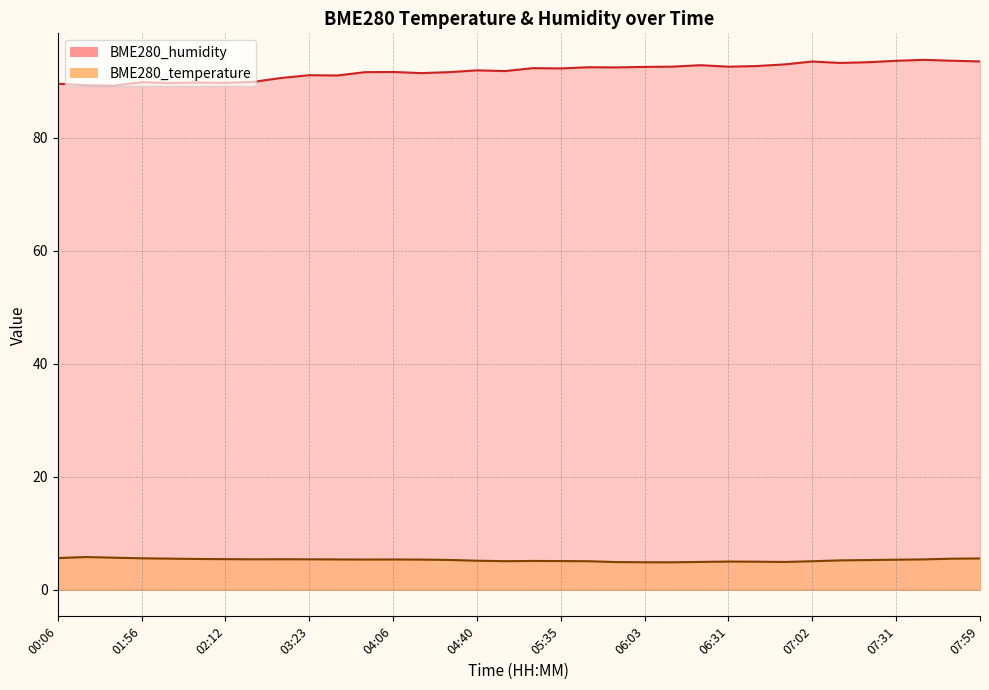

Count the number of categories in the chart.

34